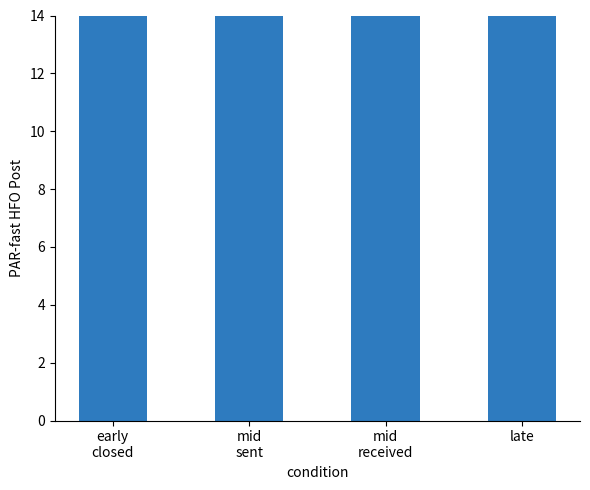

What is the sum of all values?

1548.5